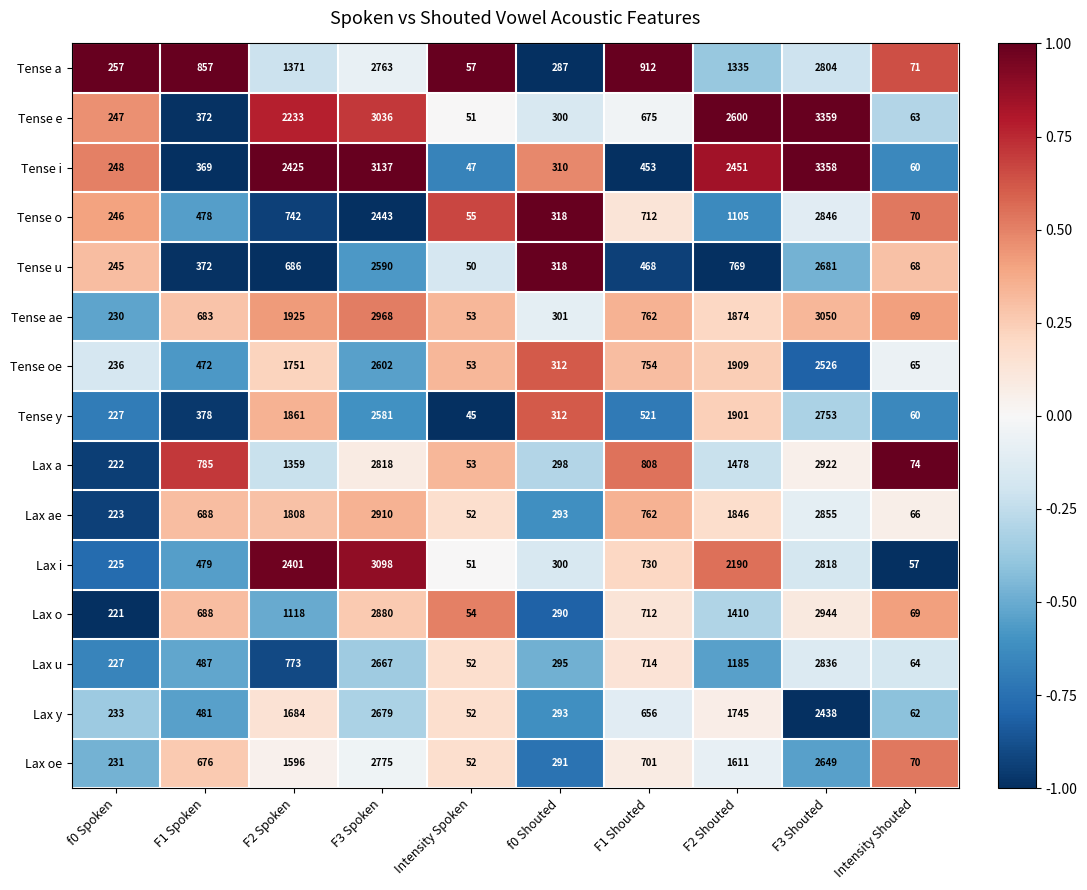

How many values in the Lax a series are below 808?

5